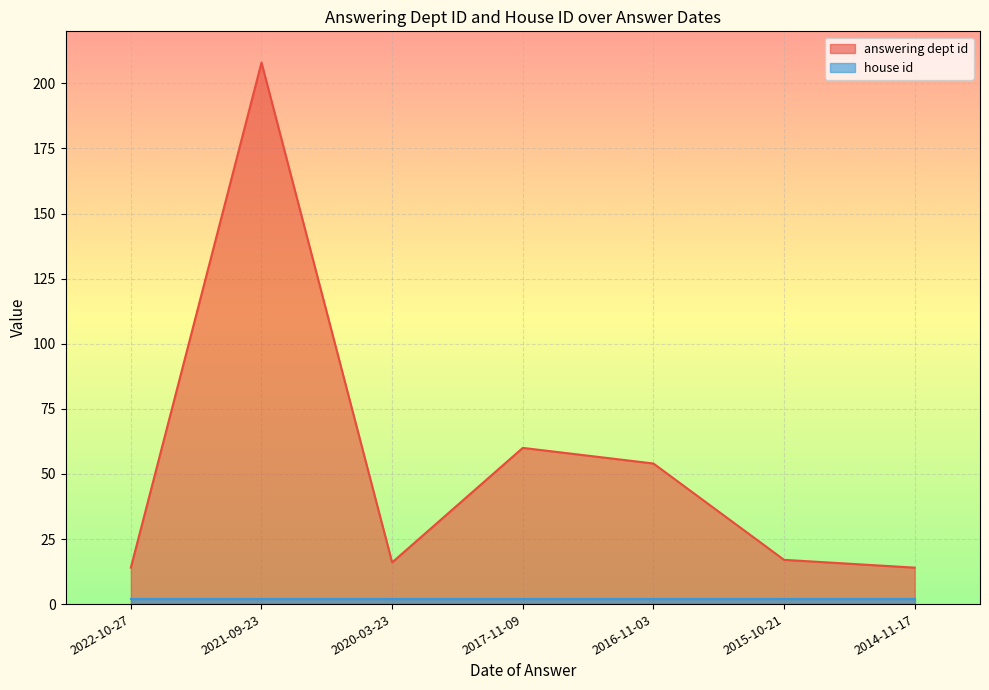

How many interior local peaks (higher than both neighbors) does the data have?

2